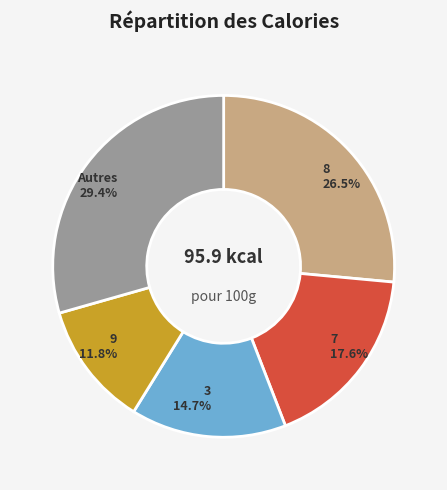

Combined, do 8 and 7 account for over 50%?

No